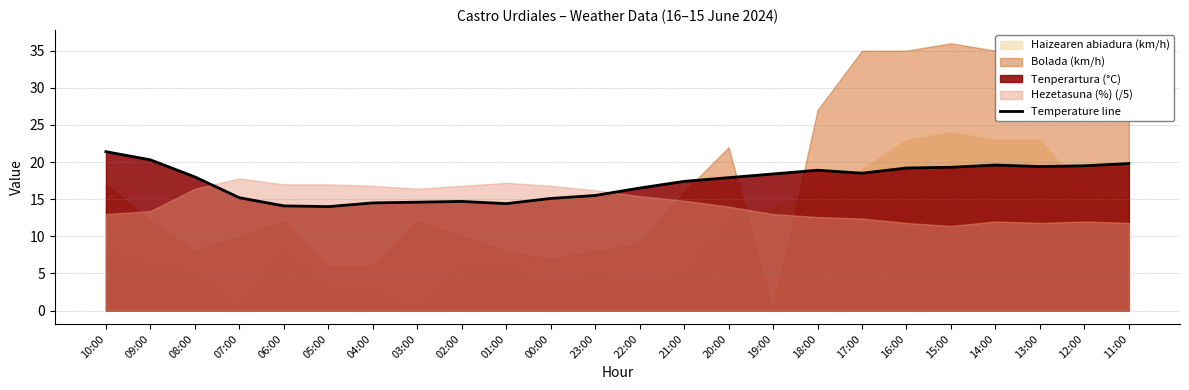

How many lines are shown in the chart?

1